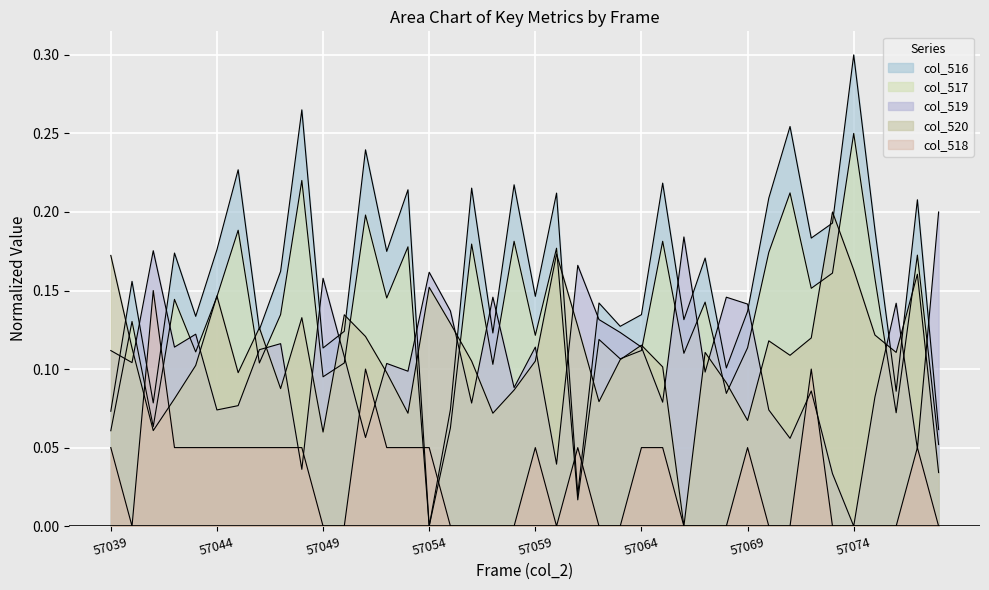

What is the value of the col_517 point at the 37th from the left?

0.2